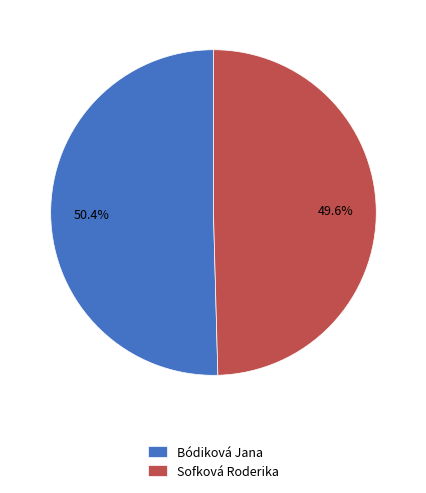

Does Sofková Roderika represent more than half of the total?

No